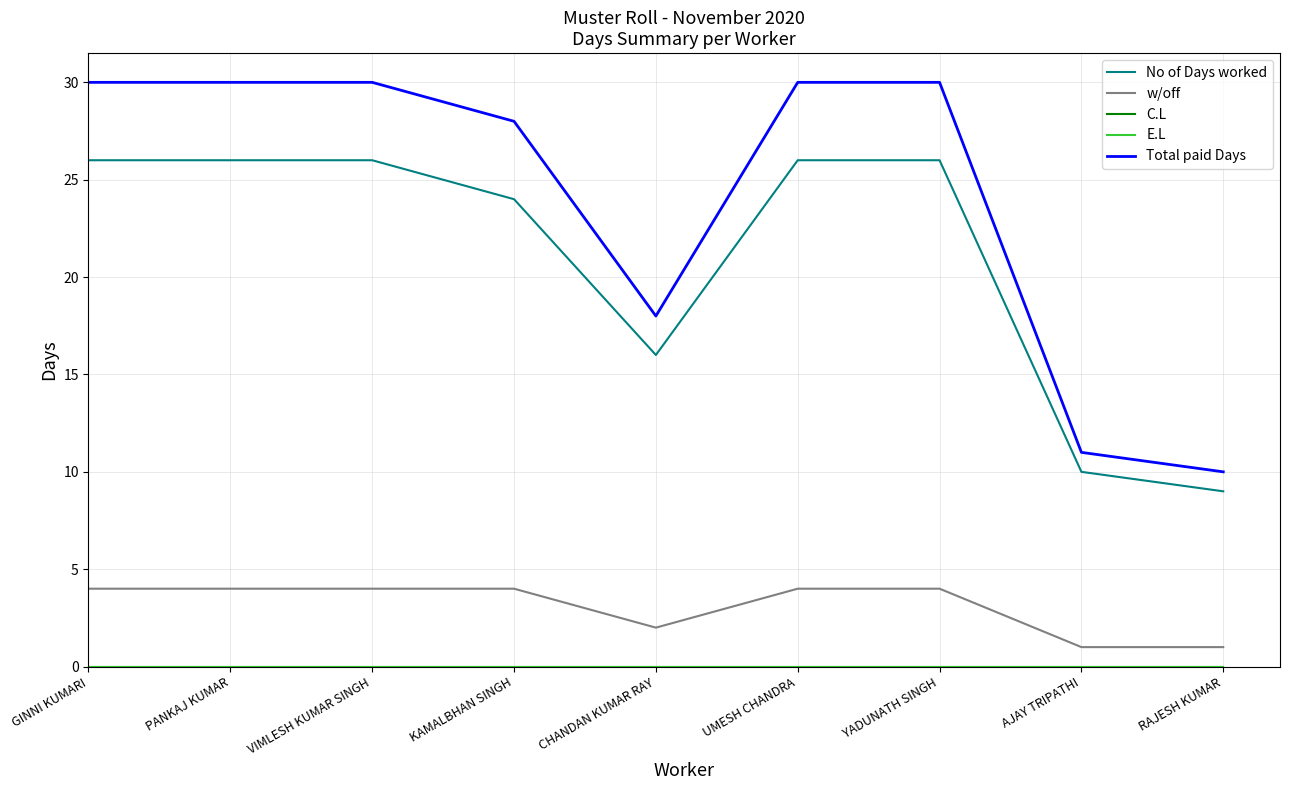

What is the difference between the highest and lowest values at VIMLESH KUMAR SINGH?

30